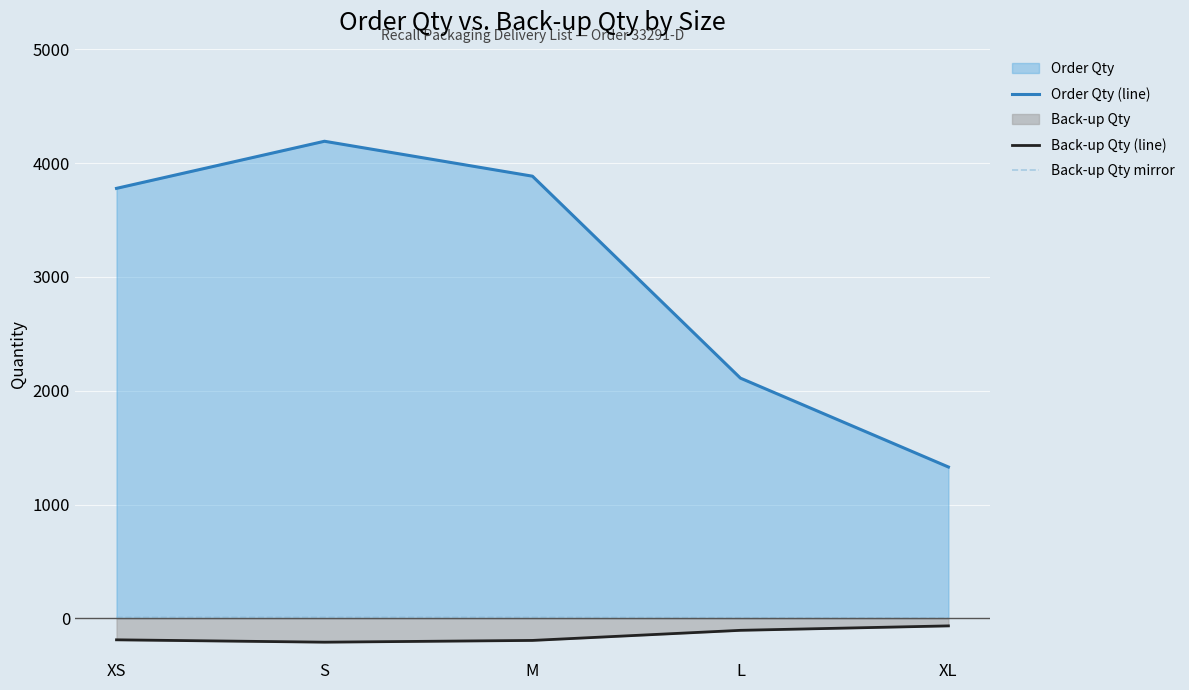

Reading left to right, what are all the values shown in this chart?

Order Qty (line): 3779.0	4193.0	3886.0	2111.0	1330.0
Back-up Qty (line): -188.9	-209.7	-194.3	-105.5	-66.5
Back-up Qty mirror: 9.4	10.5	9.7	5.3	3.3